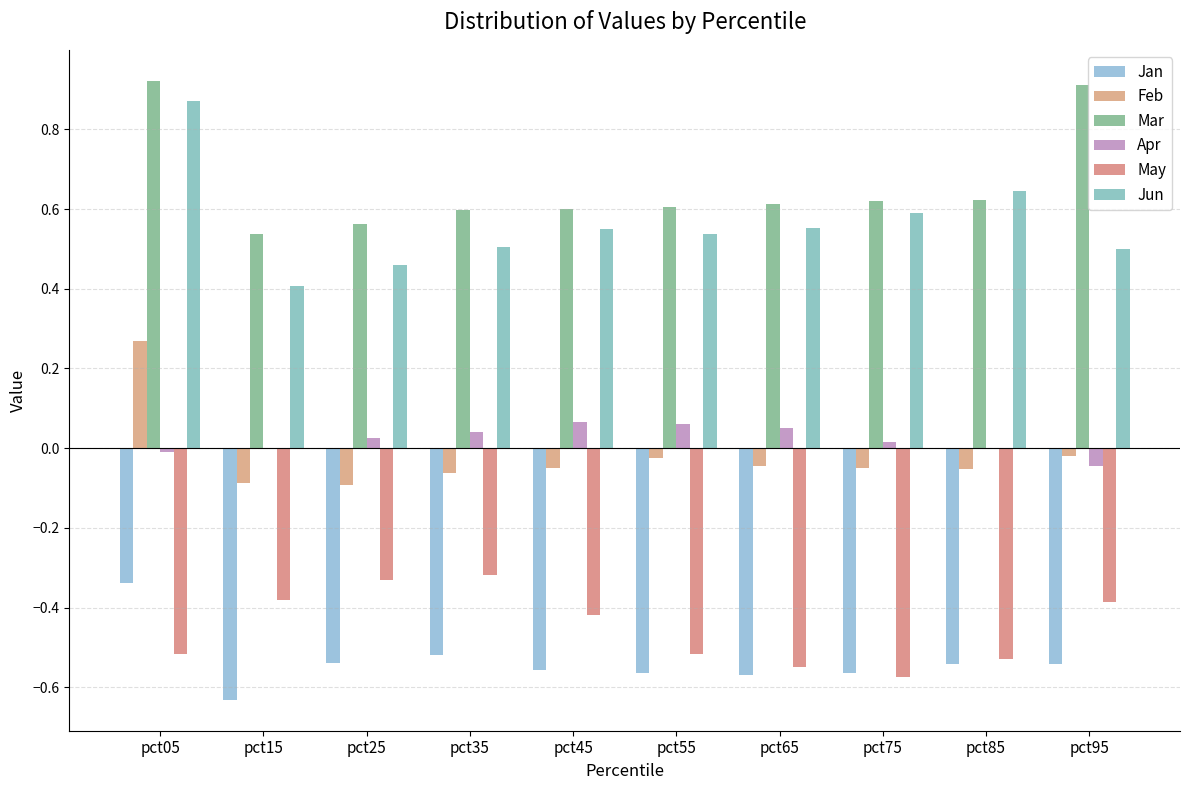

What is the sum of the Jun values at pct55 and pct75?

1.1